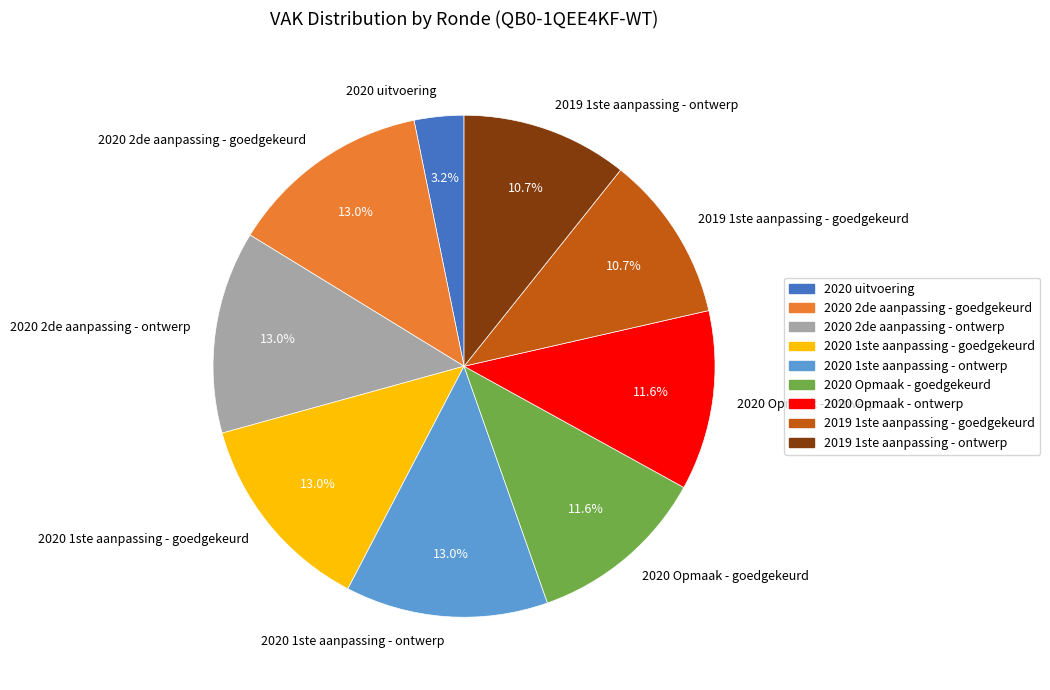

What percentage do 2020 Opmaak - ontwerp and 2020 uitvoering together represent?

14.8%